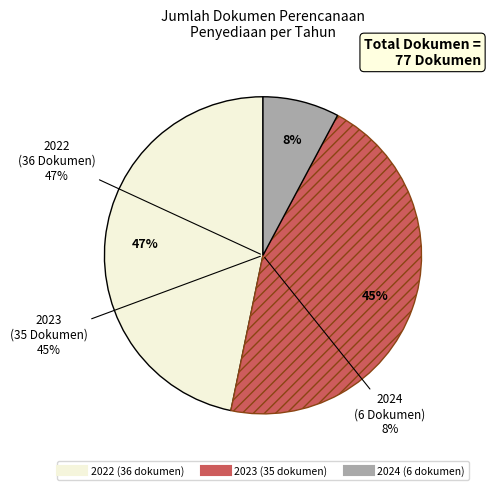

Is it true that 2023 is 39% of the pie?

False